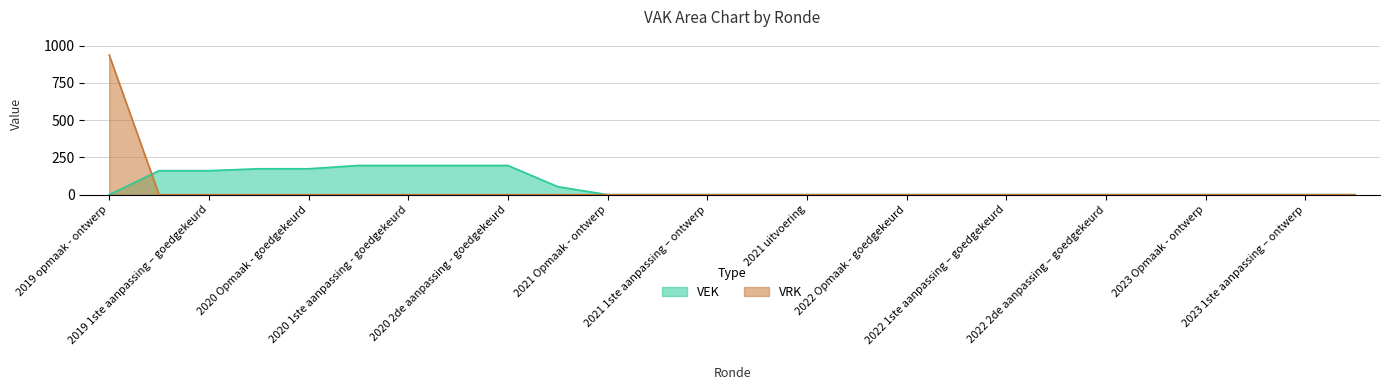

Which has a higher value, 2023 1ste aanpassing – goedgekeurd or 2020 1ste aanpassing - goedgekeurd?

2020 1ste aanpassing - goedgekeurd